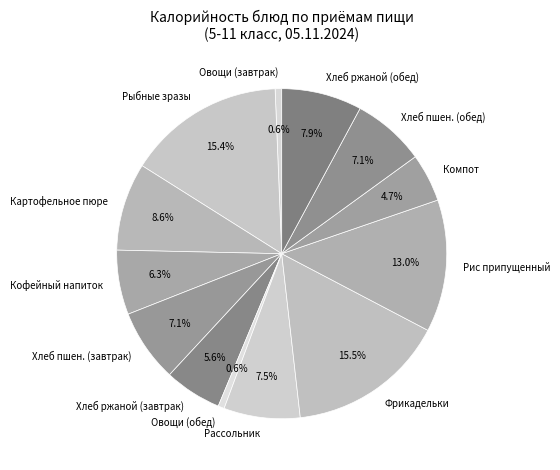

Is Хлеб ржаной (завтрак) the majority of the pie?

No